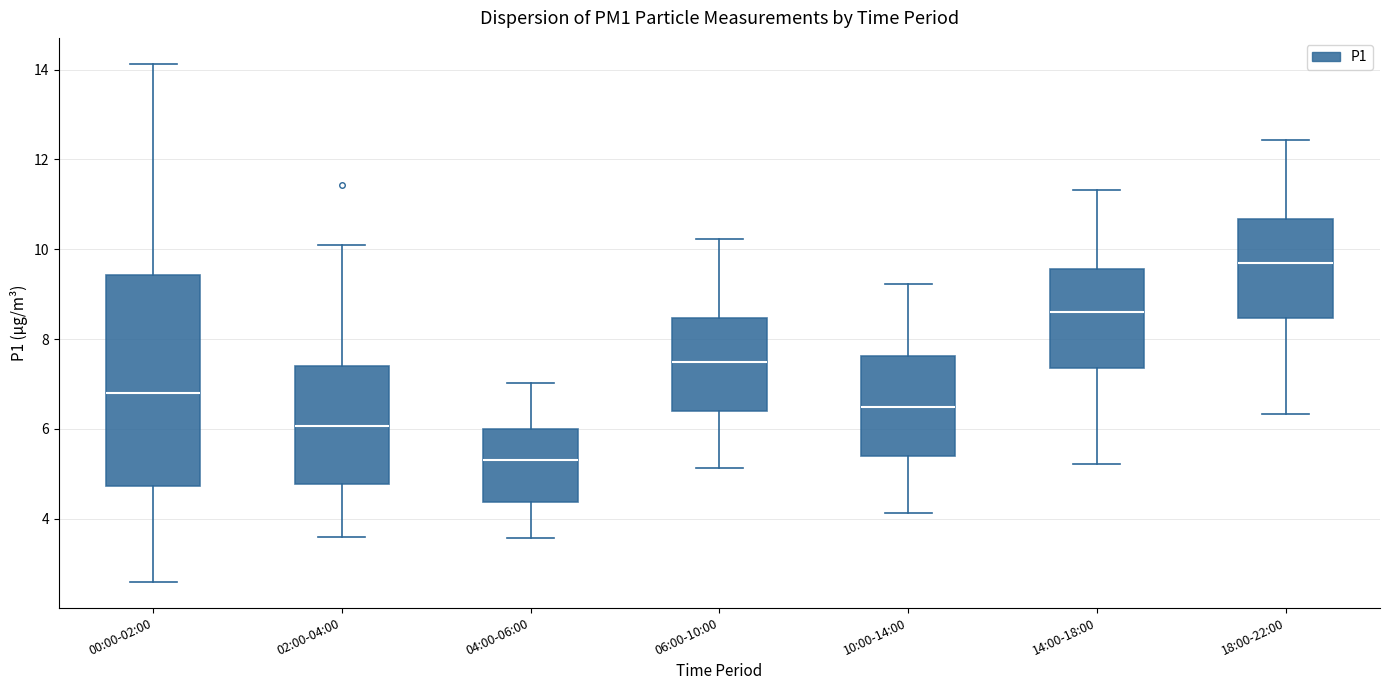

Where does the median line of the box for 10:00-14:00 sit on the y-axis? The values are not printed on the chart, so give them approximately, as read against the axis.

6.6